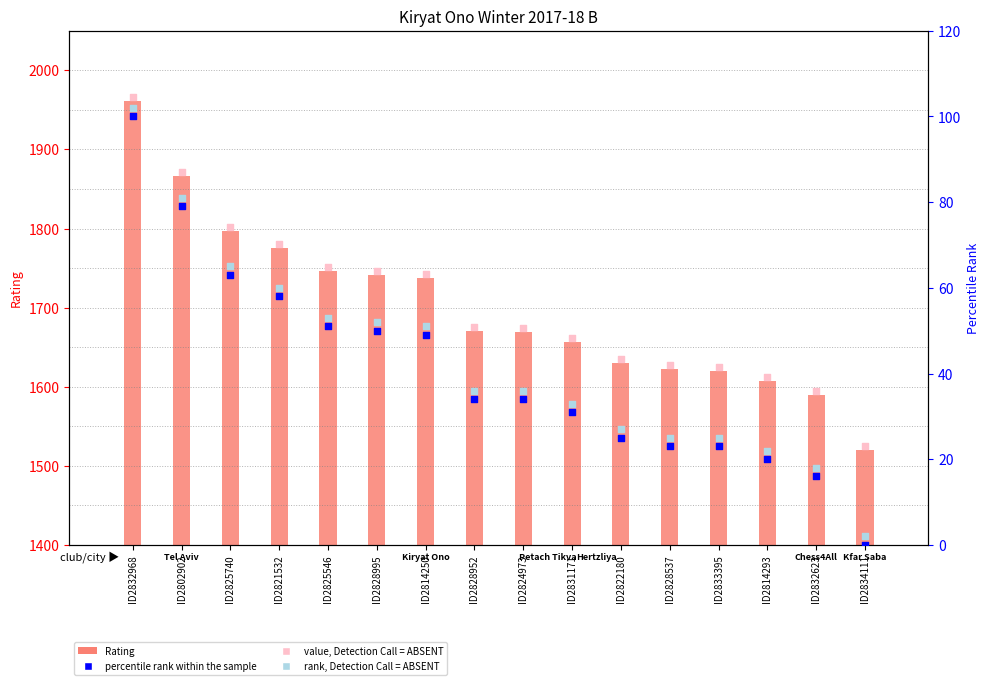

Which series reaches the minimum Y coordinate?

percentile rank within the sample